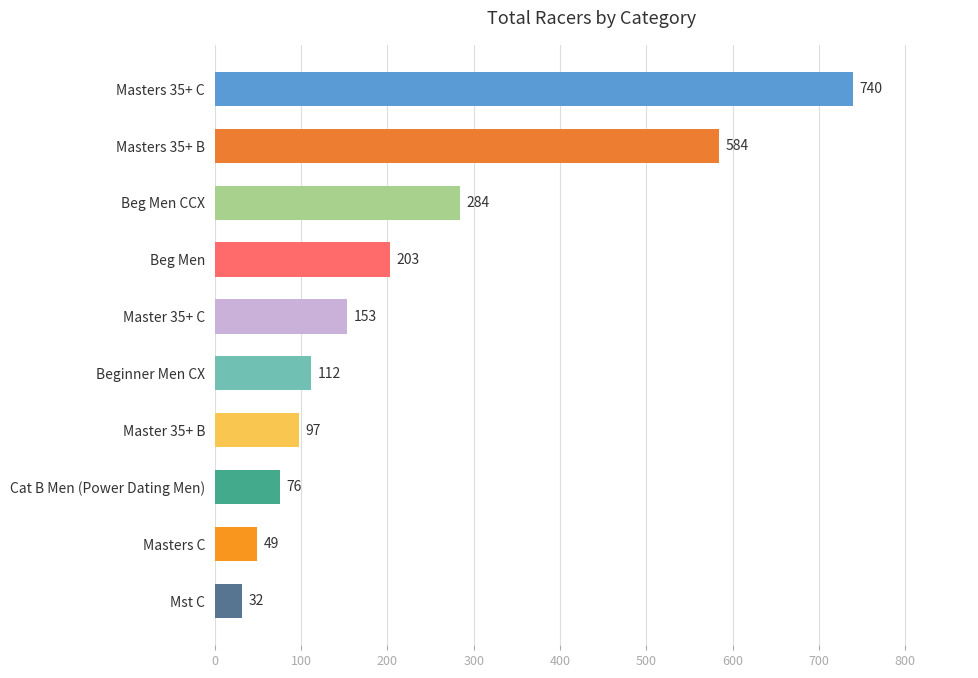

Is it true that the value at Master 35+ C is 153?

True